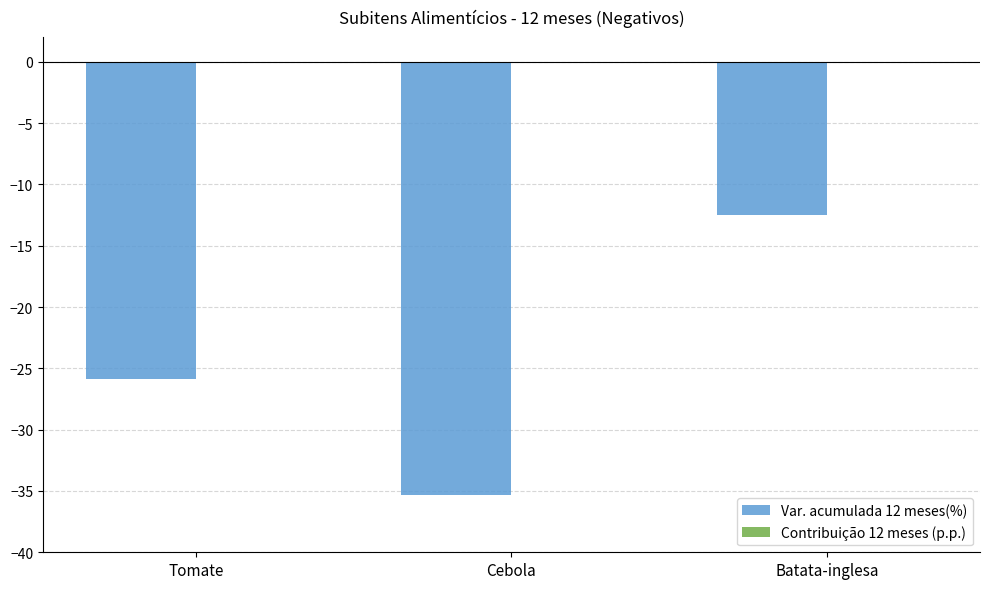

Where does the Var. acumulada 12 meses(%) series first go above -25?

Batata-inglesa